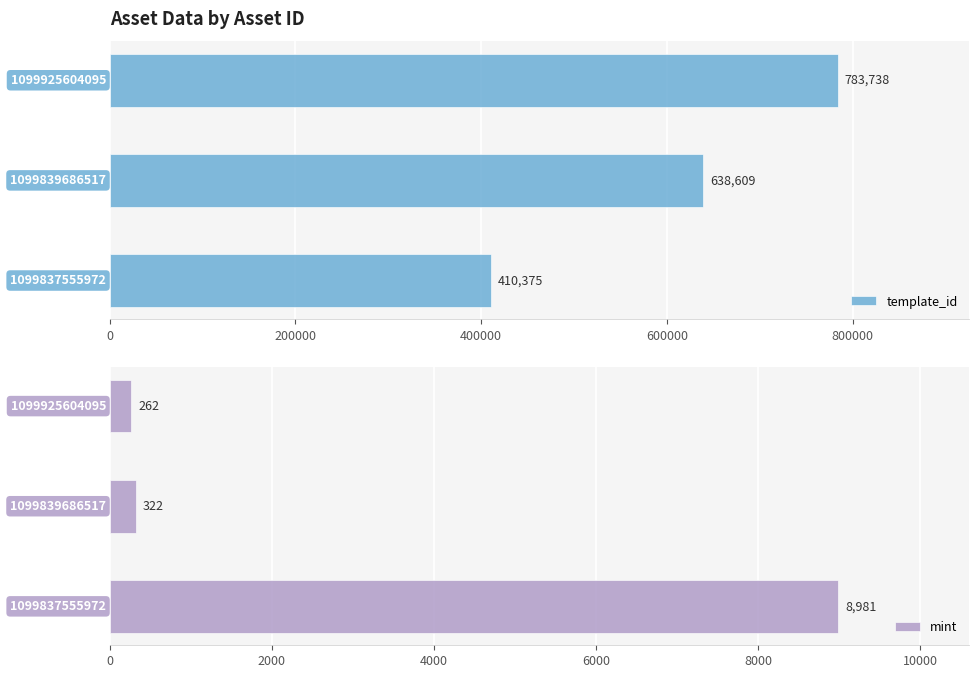

Count the number of categories in the chart.

3